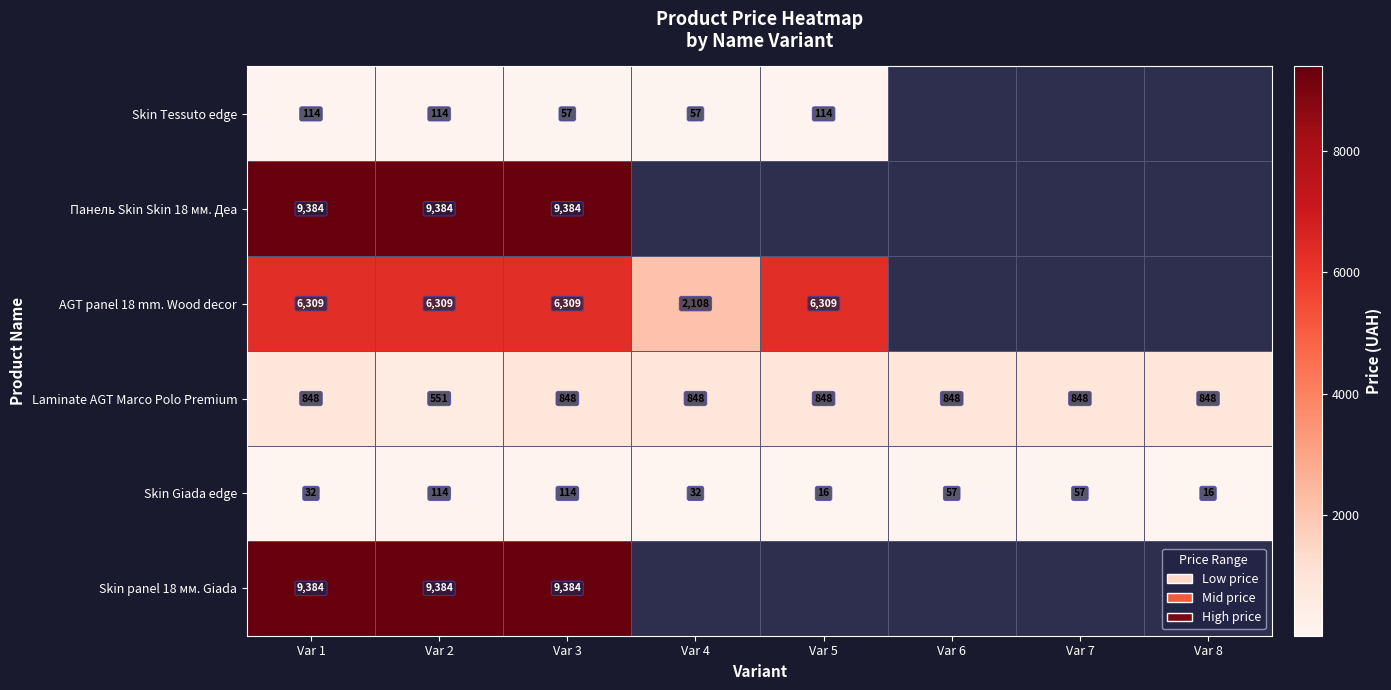

What is the difference between the maximum and minimum values in the Laminate AGT Marco Polo Premium series?

297.0